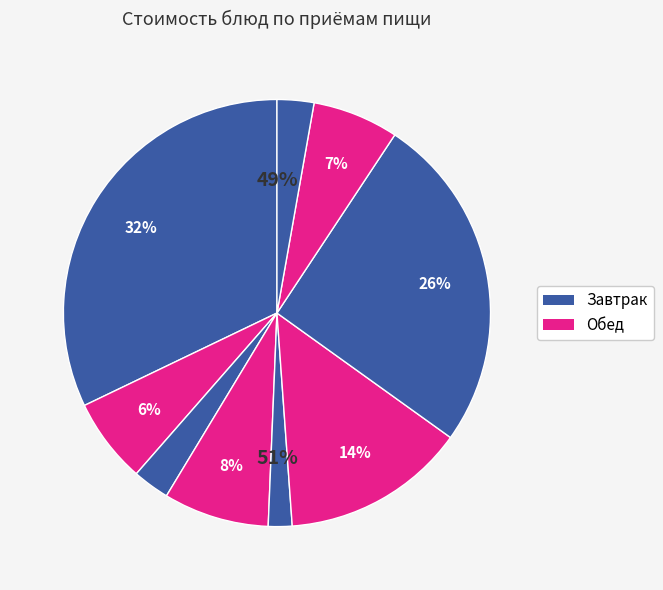

True or false: суп-лапша Ролтон куриная accounts for 19% of the total.

False